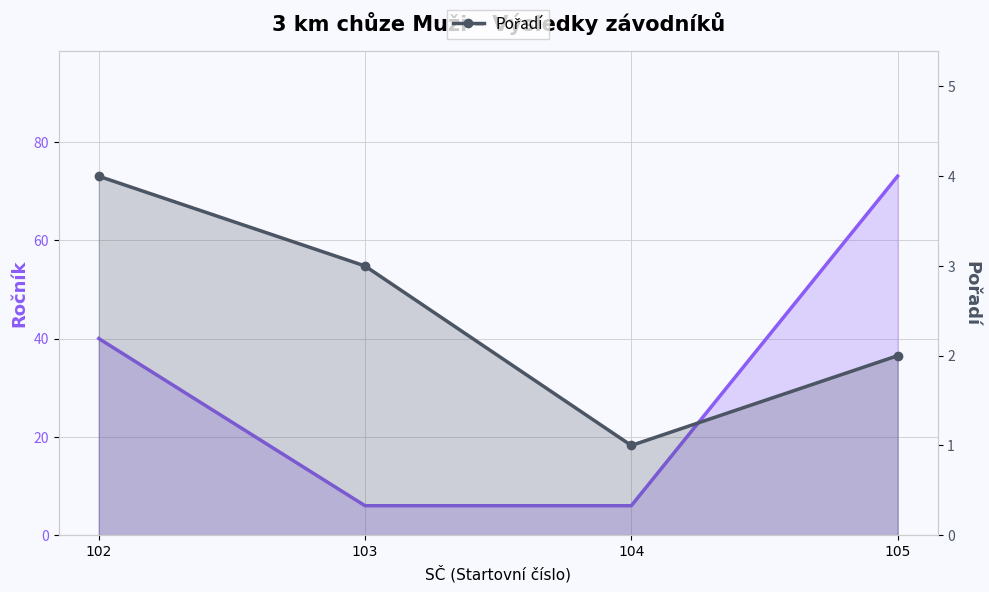

What is the value of the Pořadí point at the 2nd from the left?

3